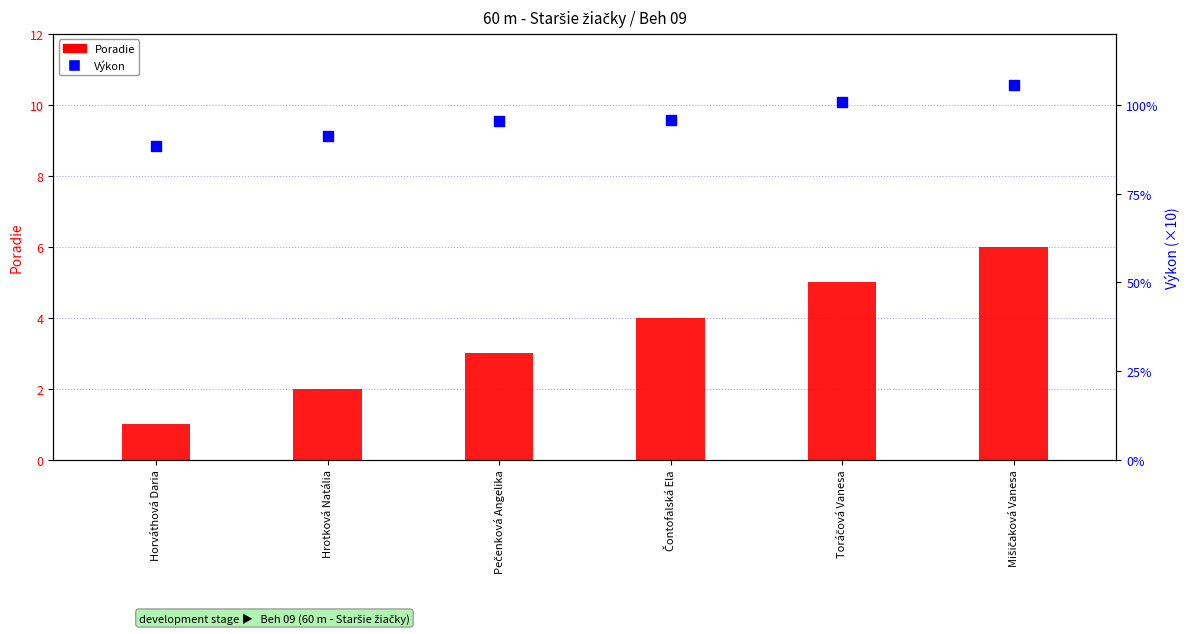

What are all the series names shown in the legend?

Poradie, Výkon